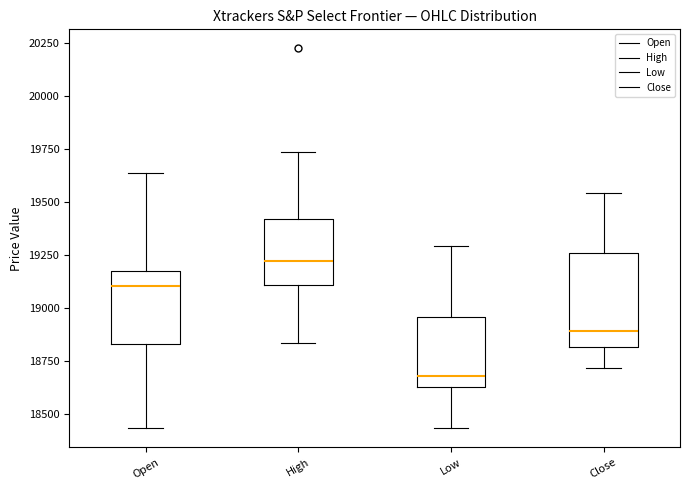

Where does the median line of the box for High sit on the y-axis? The values are not printed on the chart, so give them approximately, as read against the axis.

19200